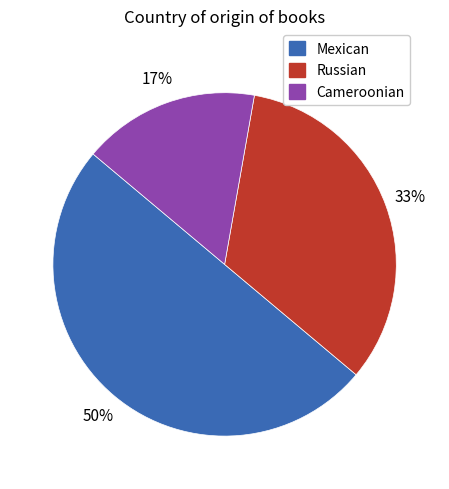

What is the smallest slice in the pie chart?

Cameroonian